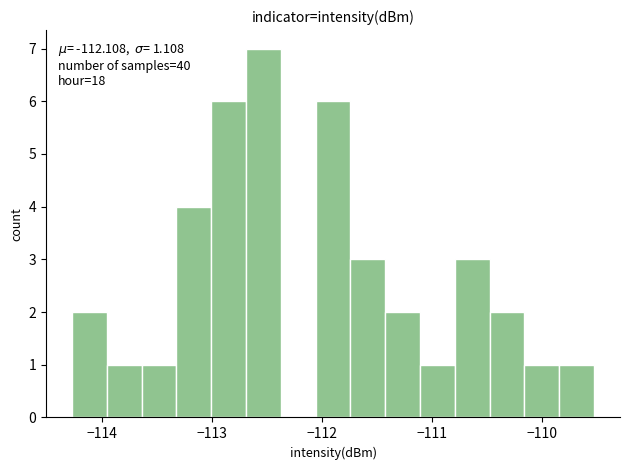

Read against the x-axis, roughly where is the centre of the tallest bar?

-112.5